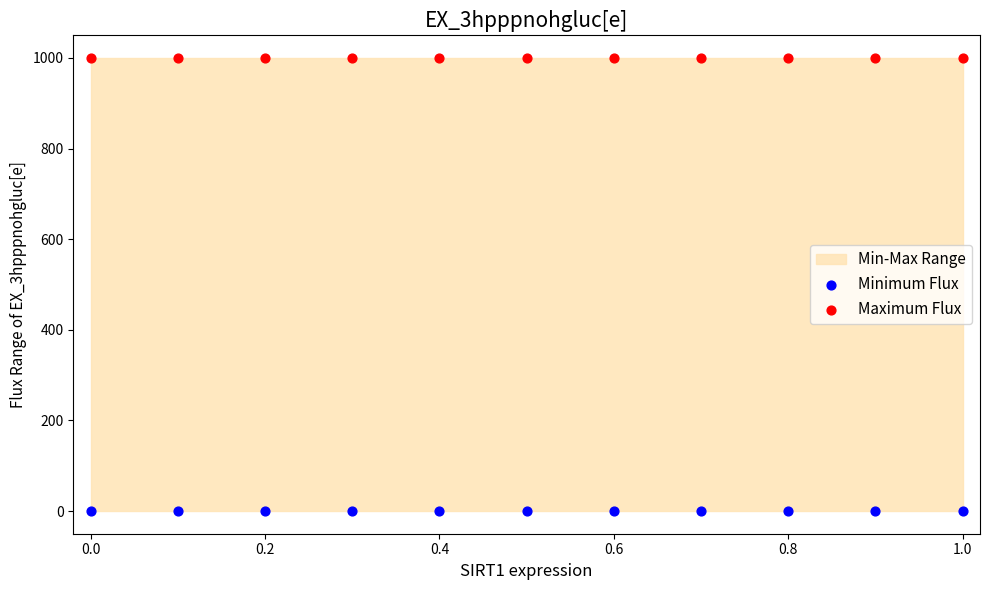

Which series reaches the minimum Y coordinate?

Minimum Flux